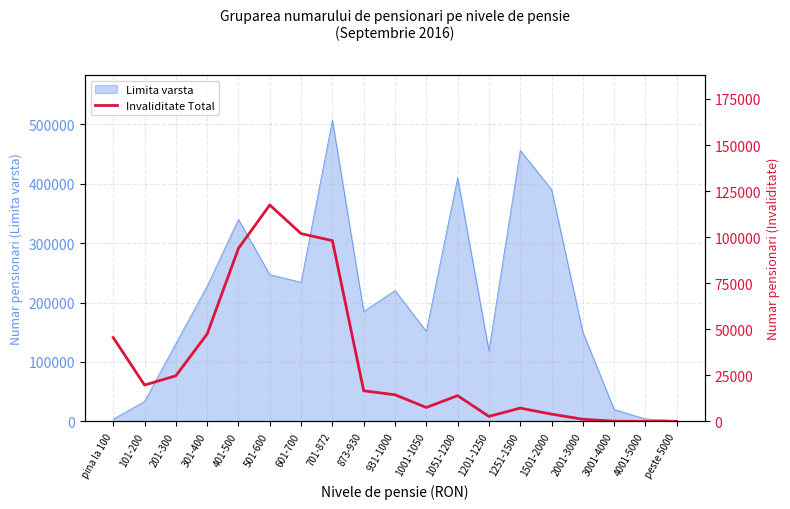

The value of Limita varsta at 2001-3000 is 241999. True or false?

False